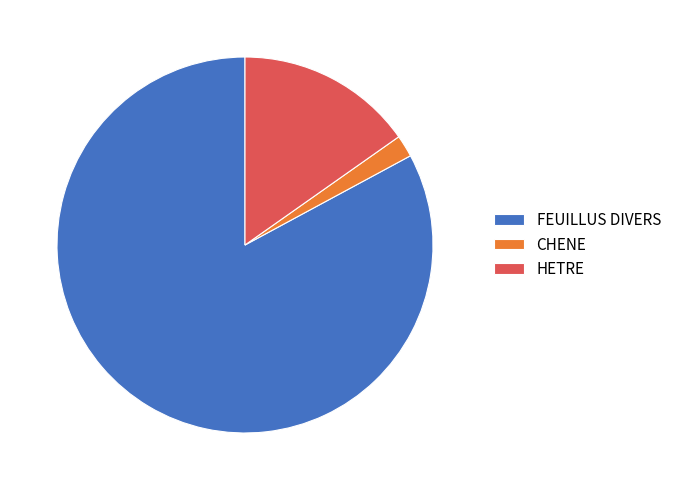

Rank the categories by value from lowest to highest.

CHENE, HETRE, FEUILLUS DIVERS